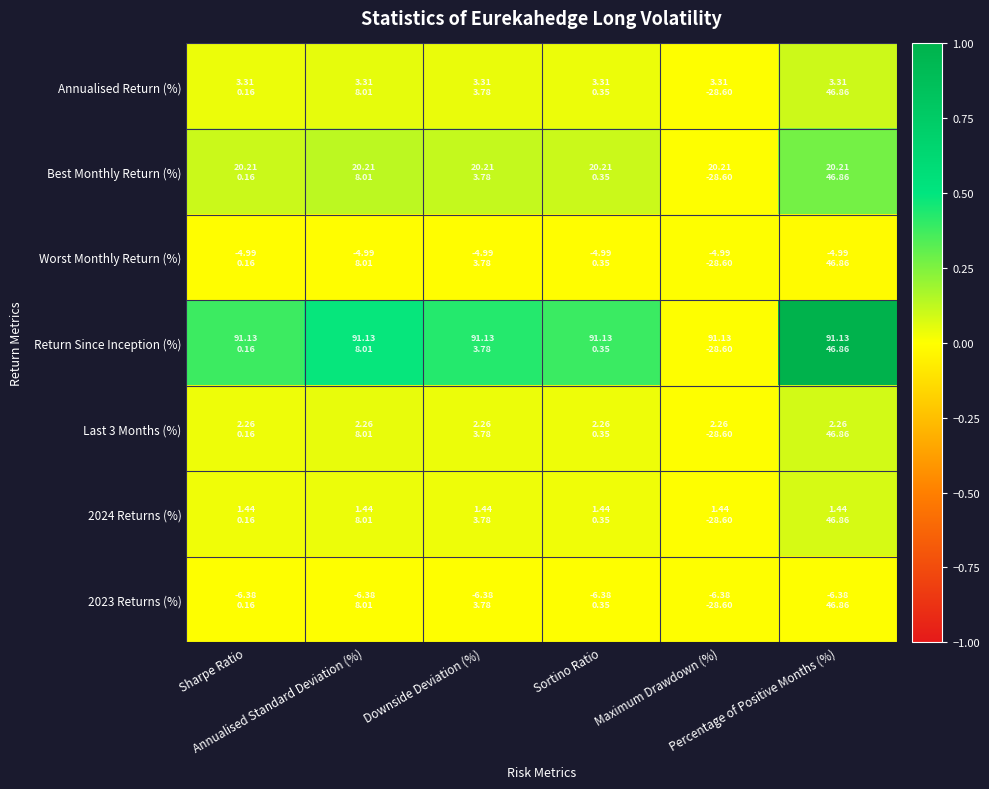

Reading left to right, transcribe all the data shown in this chart.

Annualised Return (%): Sharpe Ratio=0.0	Annualised Standard Deviation (%)=0.0	Downside Deviation (%)=0.0	Sortino Ratio=0.0	Maximum Drawdown (%)=-0.0	Percentage of Positive Months (%)=0.1
Best Monthly Return (%): Sharpe Ratio=0.1	Annualised Standard Deviation (%)=0.1	Downside Deviation (%)=0.1	Sortino Ratio=0.1	Maximum Drawdown (%)=-0.0	Percentage of Positive Months (%)=0.3
Worst Monthly Return (%): Sharpe Ratio=-0.0	Annualised Standard Deviation (%)=-0.0	Downside Deviation (%)=-0.0	Sortino Ratio=-0.0	Maximum Drawdown (%)=0.0	Percentage of Positive Months (%)=-0.0
Return Since Inception (%): Sharpe Ratio=0.4	Annualised Standard Deviation (%)=0.5	Downside Deviation (%)=0.4	Sortino Ratio=0.4	Maximum Drawdown (%)=-0.0	Percentage of Positive Months (%)=1.0
Last 3 Months (%): Sharpe Ratio=0.0	Annualised Standard Deviation (%)=0.0	Downside Deviation (%)=0.0	Sortino Ratio=0.0	Maximum Drawdown (%)=-0.0	Percentage of Positive Months (%)=0.1
2024 Returns (%): Sharpe Ratio=0.0	Annualised Standard Deviation (%)=0.0	Downside Deviation (%)=0.0	Sortino Ratio=0.0	Maximum Drawdown (%)=-0.0	Percentage of Positive Months (%)=0.1
2023 Returns (%): Sharpe Ratio=-0.0	Annualised Standard Deviation (%)=-0.0	Downside Deviation (%)=-0.0	Sortino Ratio=-0.0	Maximum Drawdown (%)=0.0	Percentage of Positive Months (%)=-0.0